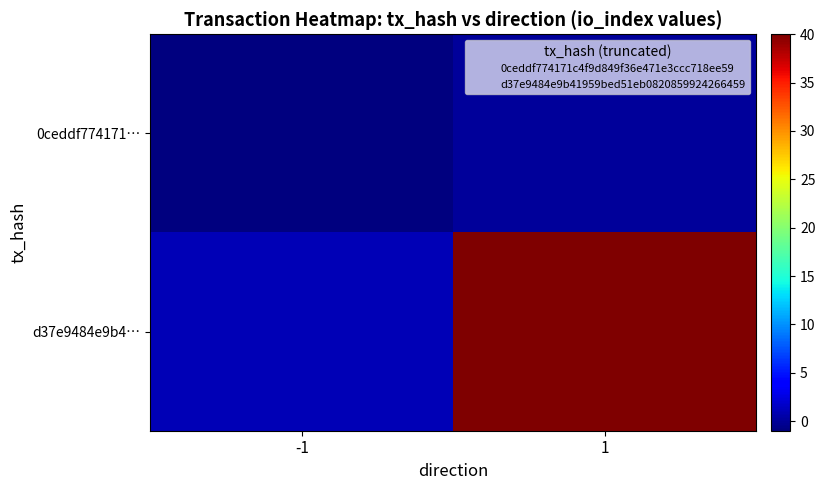

Which has a higher value, 1 or -1?

1